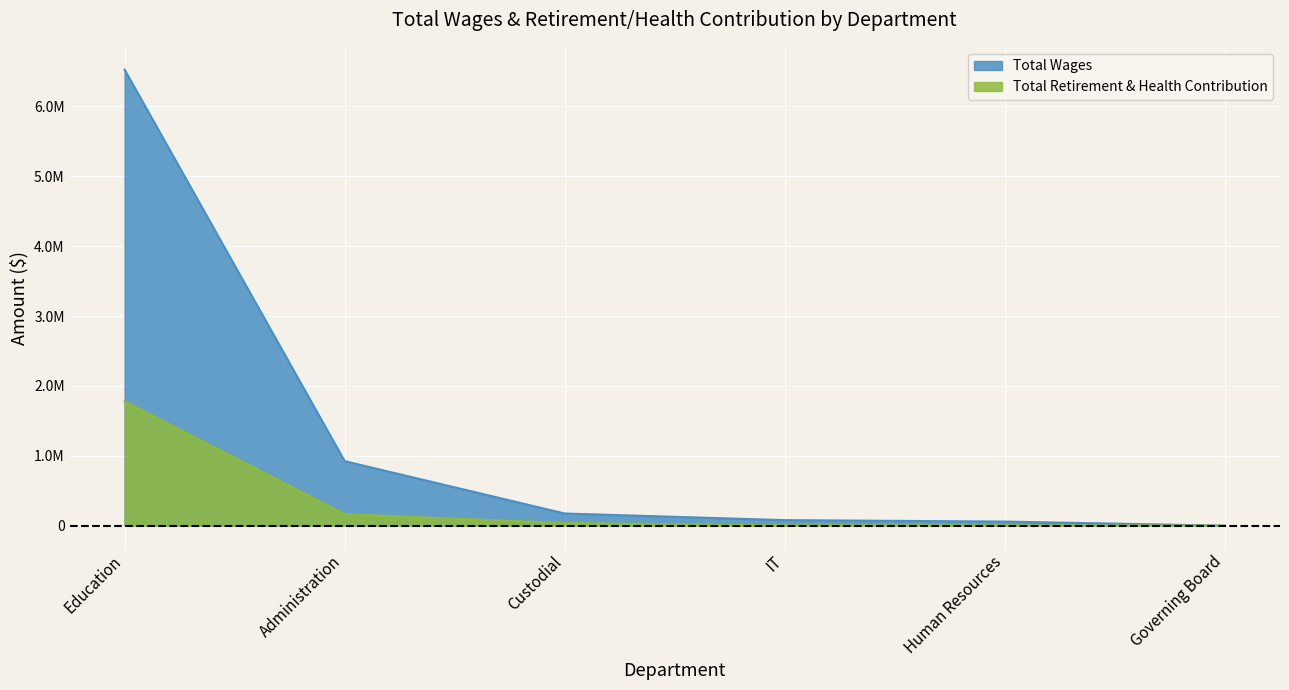

What is the value of the Total Wages point at the 2nd from the left?

923648